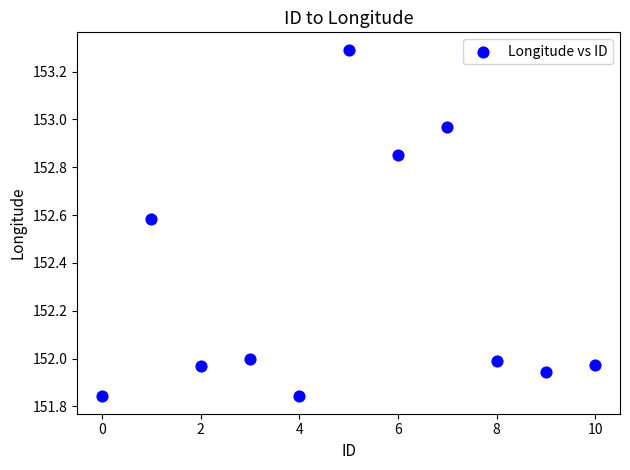

What is the average Y value?

152.3